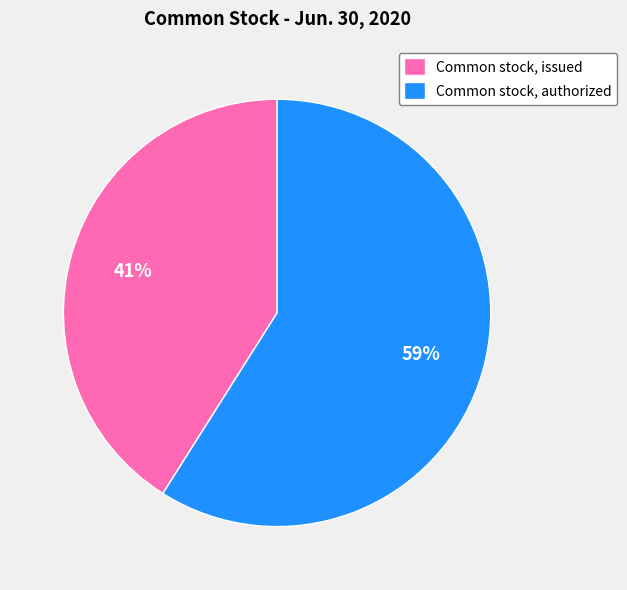

To the nearest percent, what is the difference between the Common stock, issued and Common stock, authorized slice percentages?

18%